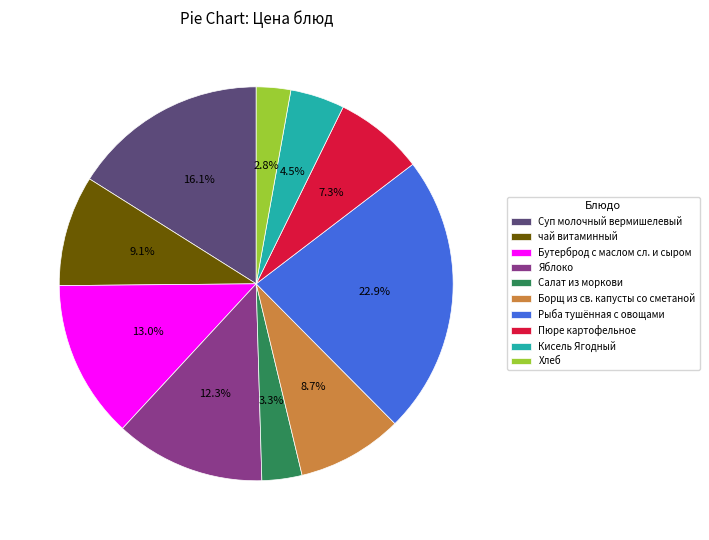

To the nearest percent, what is the combined percentage of чай витаминный and Борщ из св. капусты со сметаной?

18%